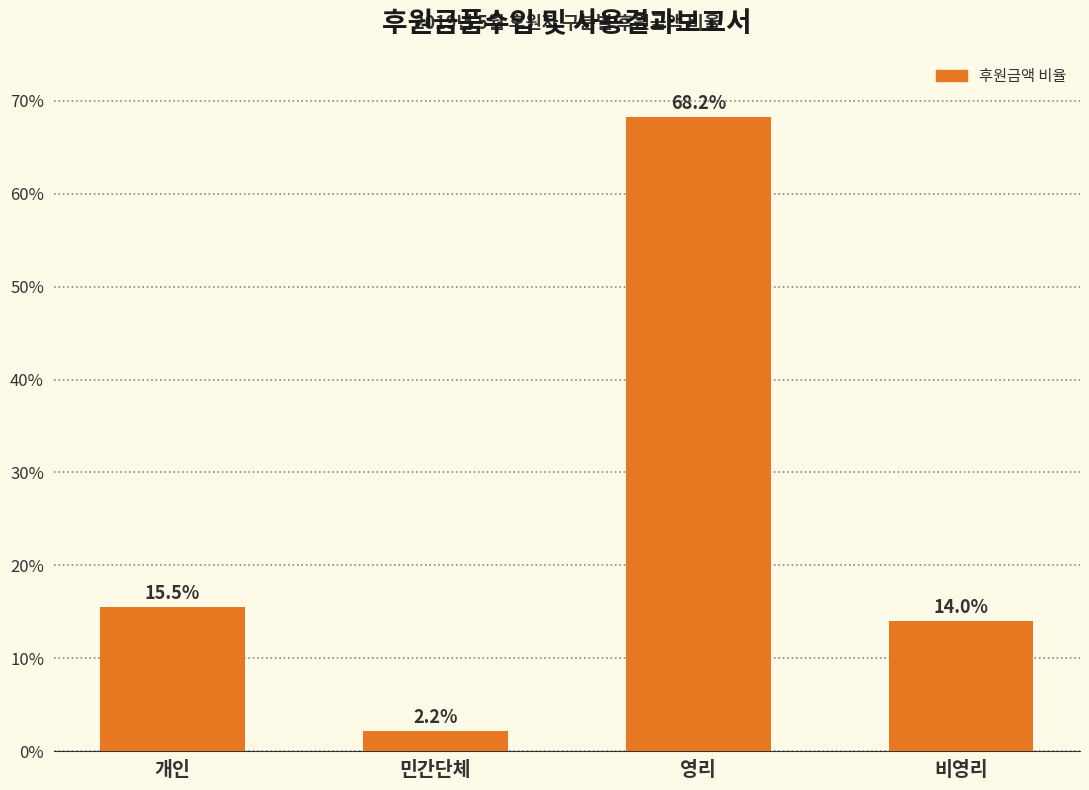

At which category does the chart reach its minimum across all series?

민간단체